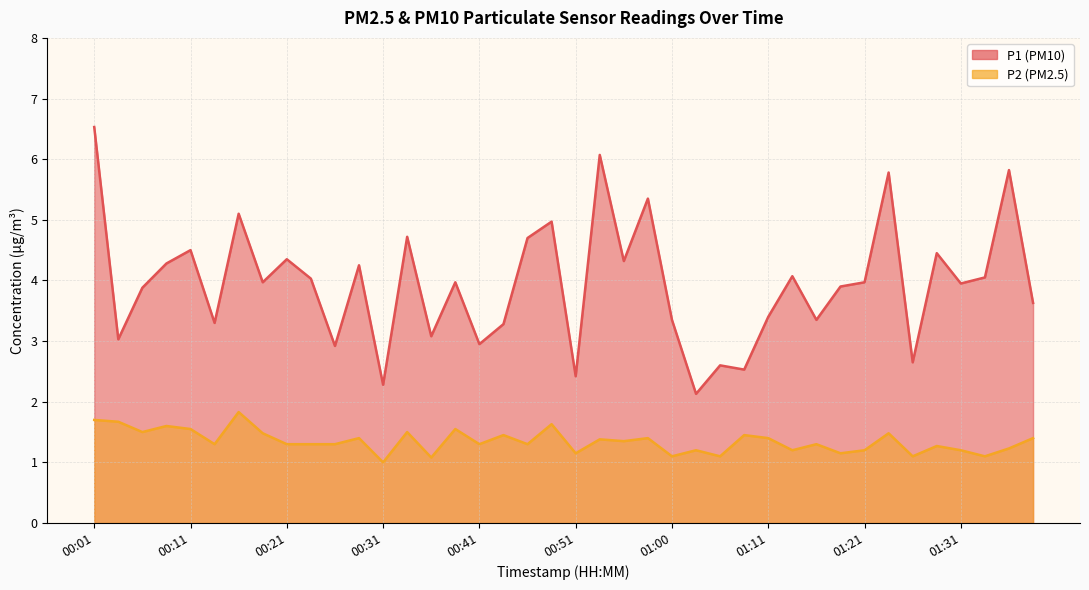

Where is P2 nearest to the value 1?

00:31